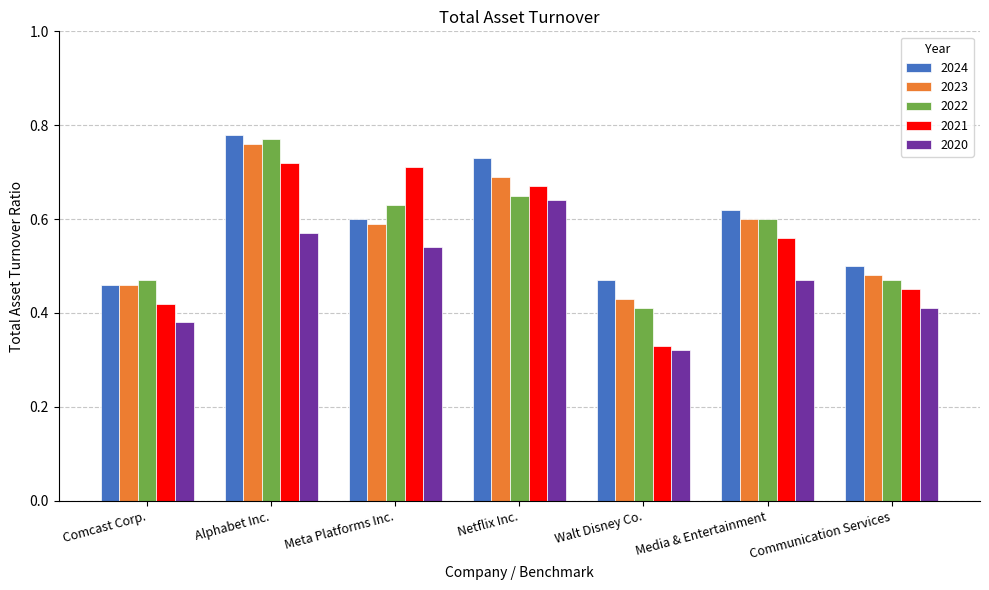

What is the sum of all 2021 values?

3.9